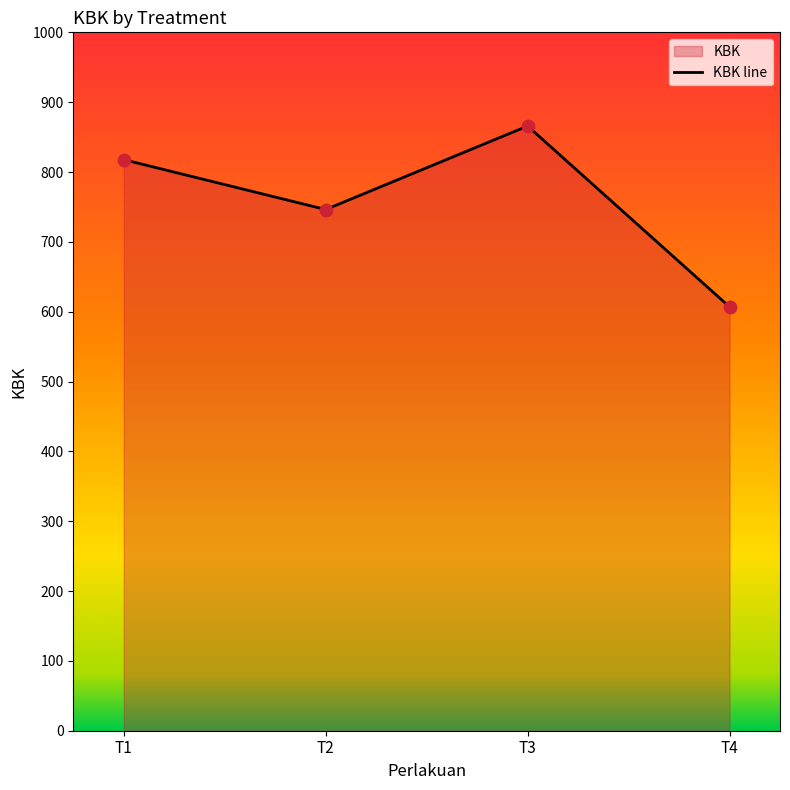

Between T1 and T4, which is larger?

T1